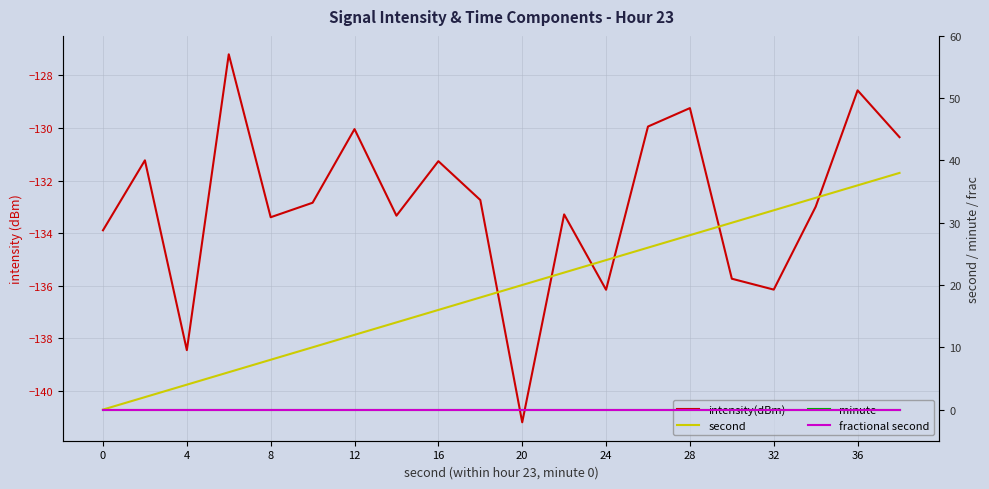

Reading left to right, transcribe all the data shown in this chart.

intensity(dBm): -133.9	-131.2	-138.4	-127.2	-133.4	-132.8	-130.0	-133.3	-131.3	-132.7	-141.2	-133.3	-136.2	-129.9	-129.2	-135.7	-136.1	-133.0	-128.6	-130.3
second: 0.0	2.0	4.0	6.0	8.0	10.0	12.0	14.0	16.0	18.0	20.0	22.0	24.0	26.0	28.0	30.0	32.0	34.0	36.0	38.0
minute: 0.0	0.0	0.0	0.0	0.0	0.0	0.0	0.0	0.0	0.0	0.0	0.0	0.0	0.0	0.0	0.0	0.0	0.0	0.0	0.0
fractional second: 0.0	0.0	0.0	0.0	0.0	0.0	0.0	0.0	0.0	0.0	0.0	0.0	0.0	0.0	0.0	0.0	0.0	0.0	0.0	0.0